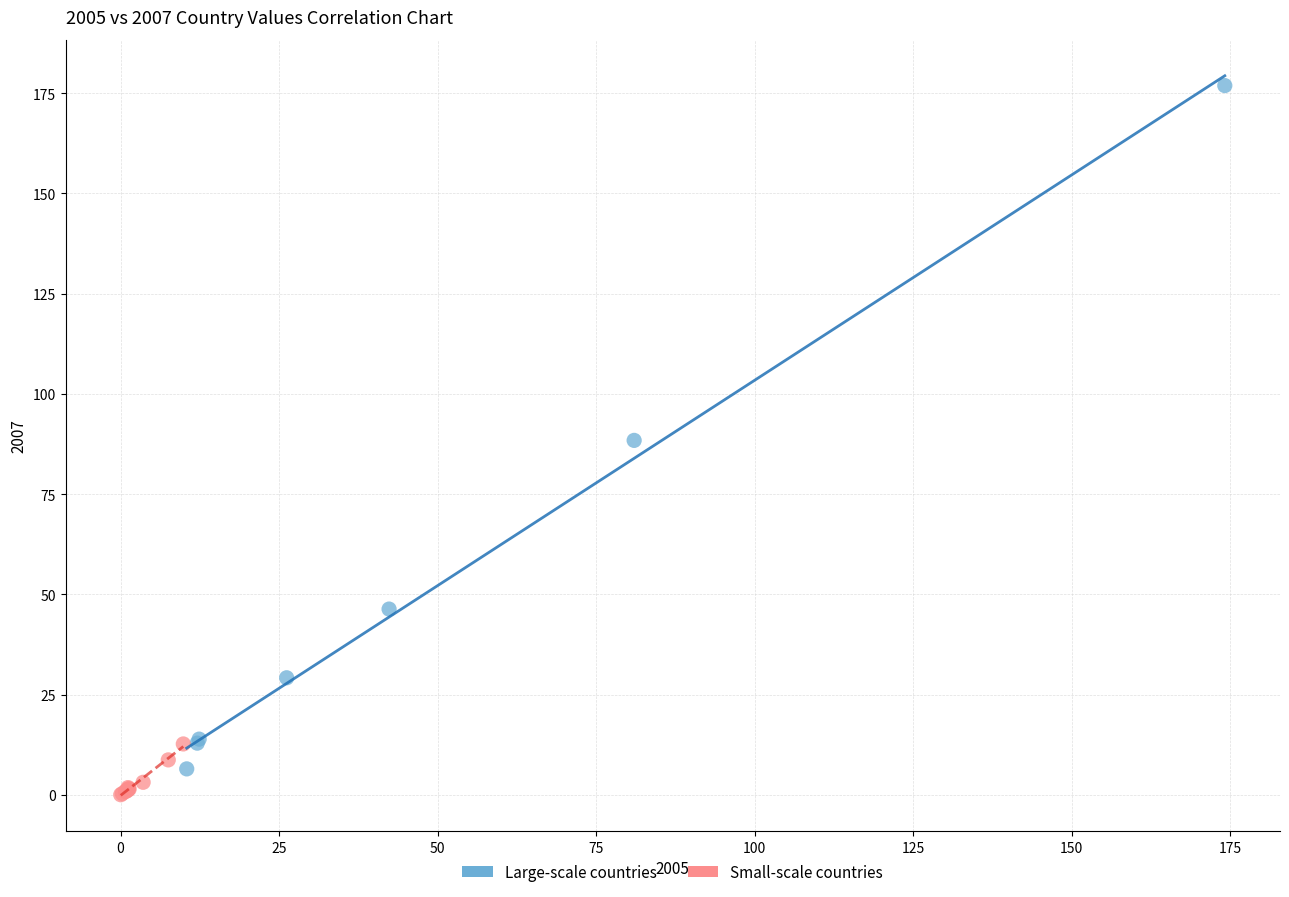

Which series has the largest Y range (max minus min)?

Large-scale countries